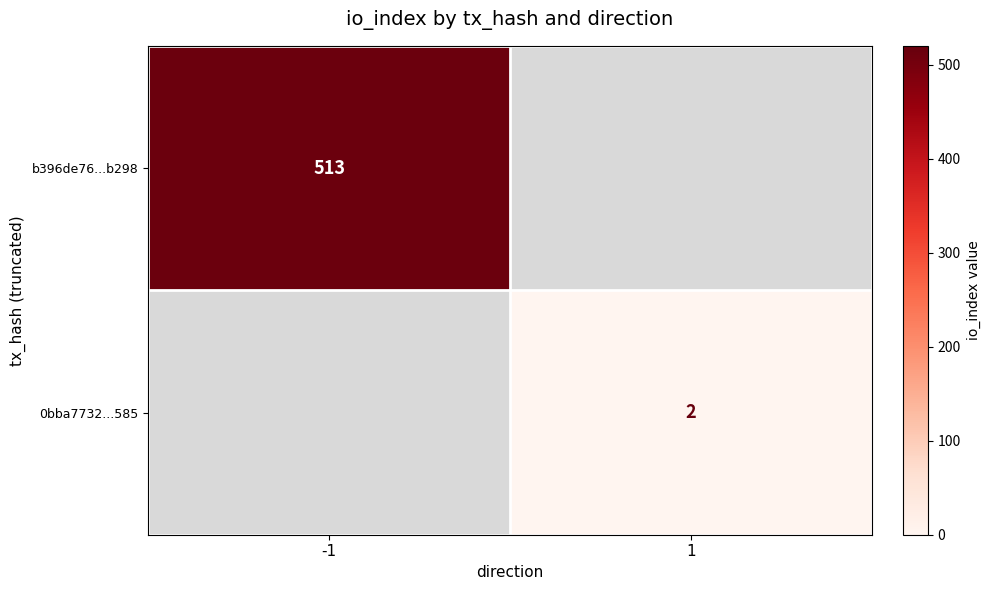

True or false: b396de76...b298 has a value of 765 at -1.

False